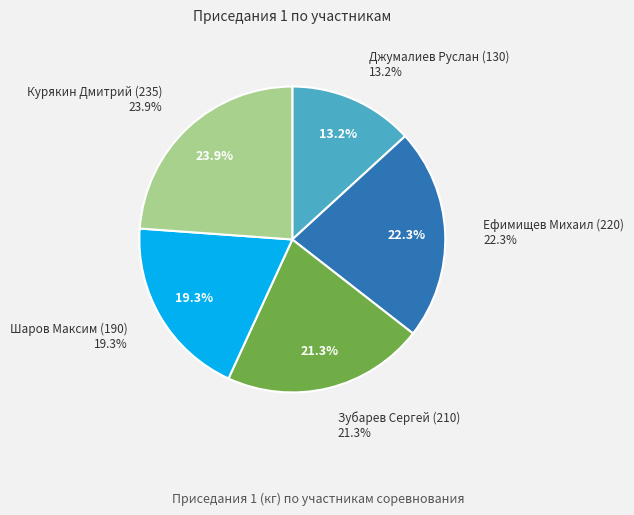

Does Джумалиев Руслан (130) represent more than half of the total?

No